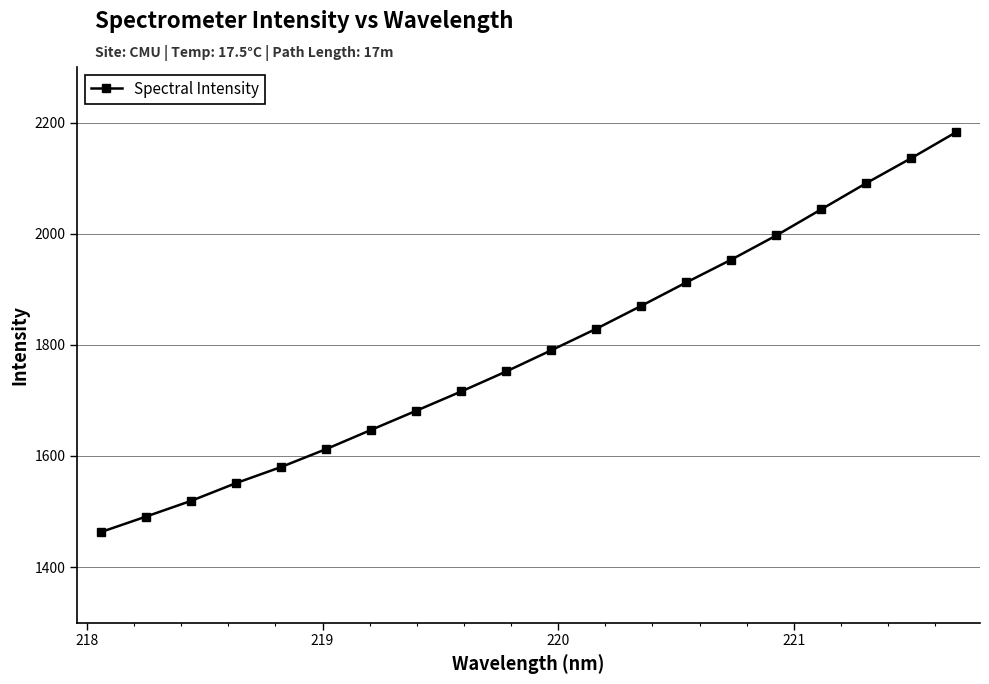

Reading left to right, transcribe all the data shown in this chart.

1463.1	1490.9	1519.2	1551.2	1580.1	1612.4	1647.0	1681.4	1716.2	1752.2	1790.3	1829.0	1870.3	1912.4	1953.5	1997.0	2044.1	2091.2	2136.2	2183.0